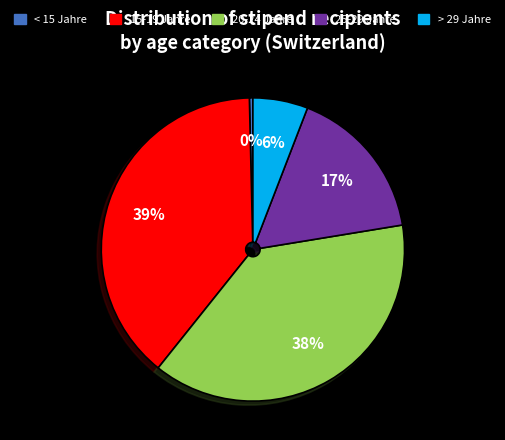

True or false: 25-29 Jahre accounts for 17% of the total.

True